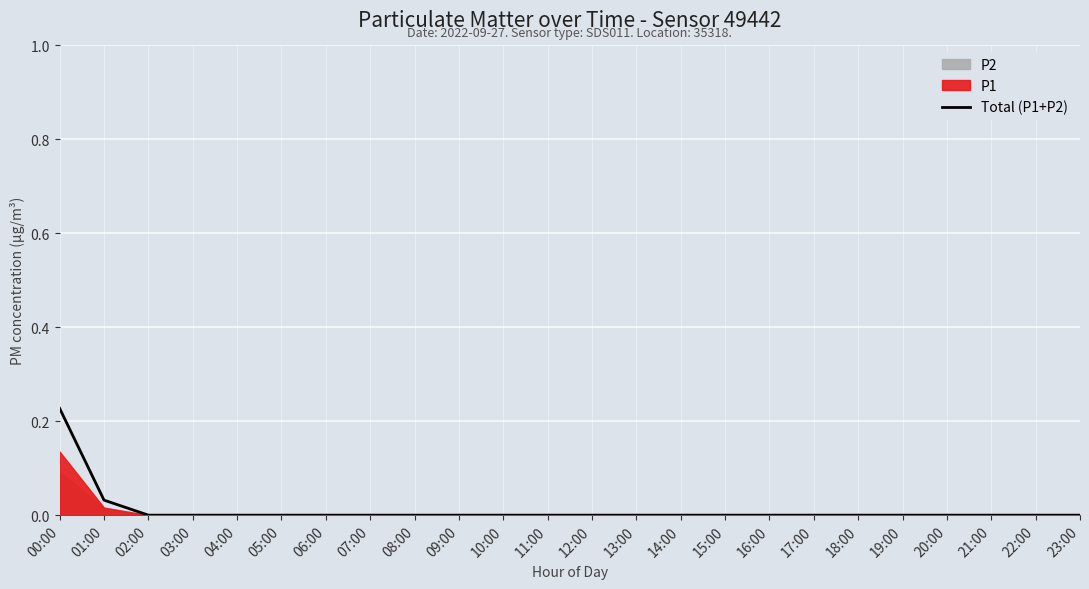

True or false: there are more than 2 points higher than both neighbors.

False